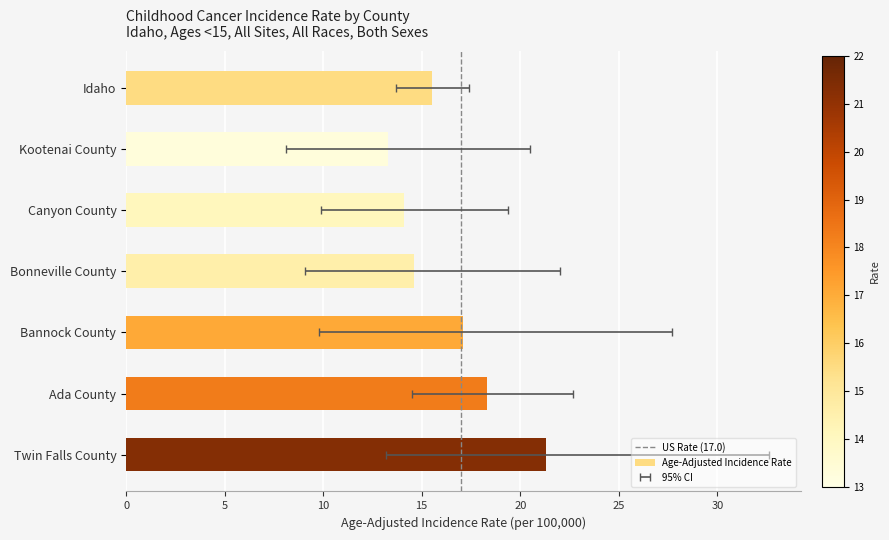

What is the minimum value shown in the chart?

13.3